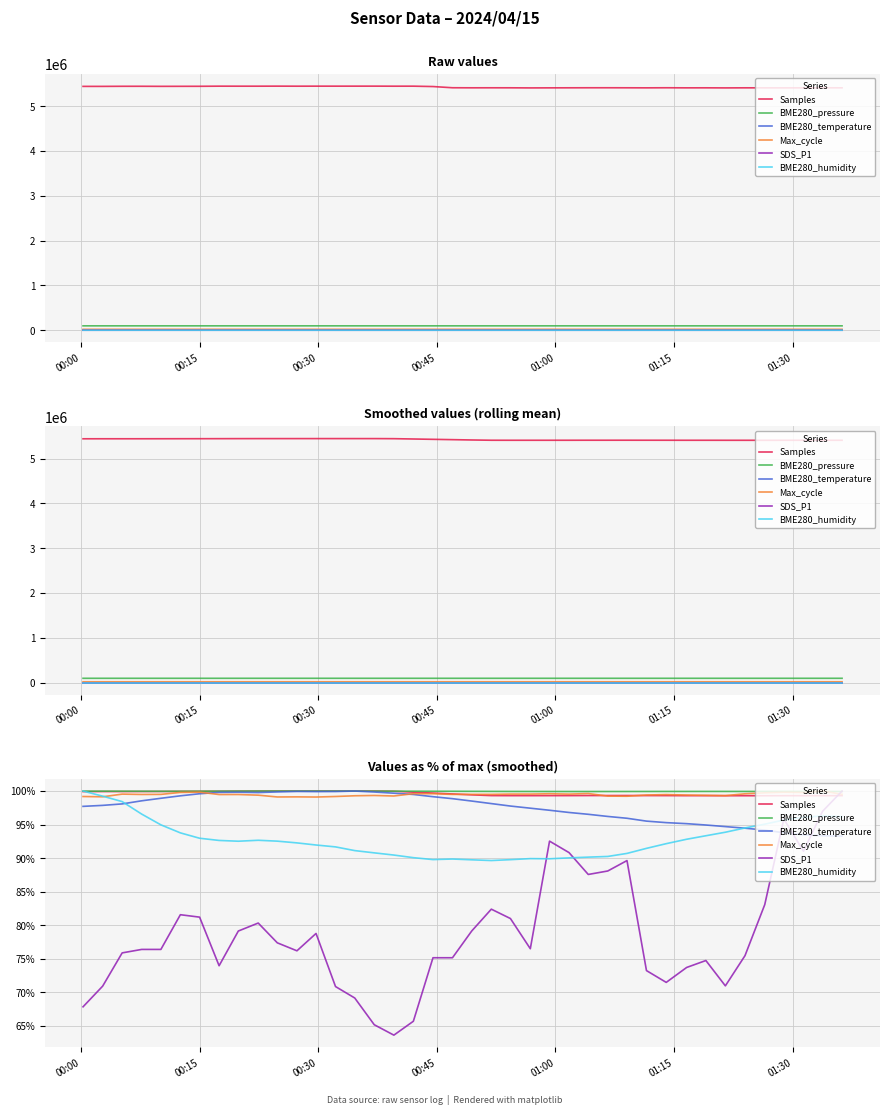

Where is the first local maximum for Samples?

00:15